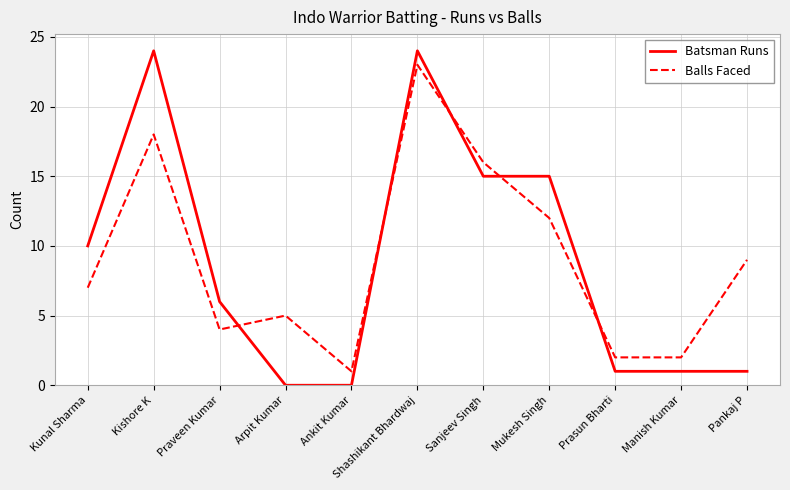

Between Shashikant Bhardwaj and Mukesh Singh, which series saw the biggest shift?

Balls Faced